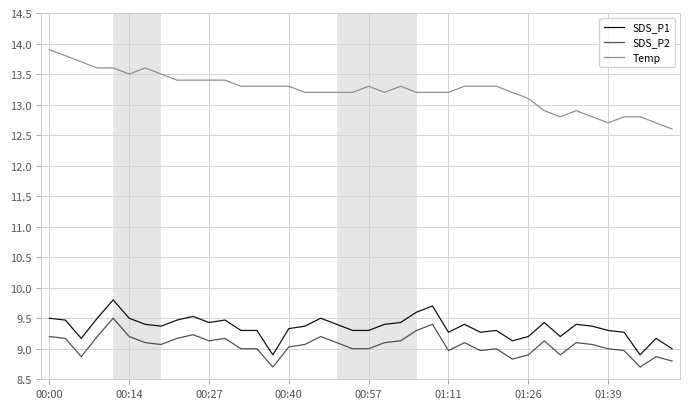

What is the maximum value shown in the chart?

13.9